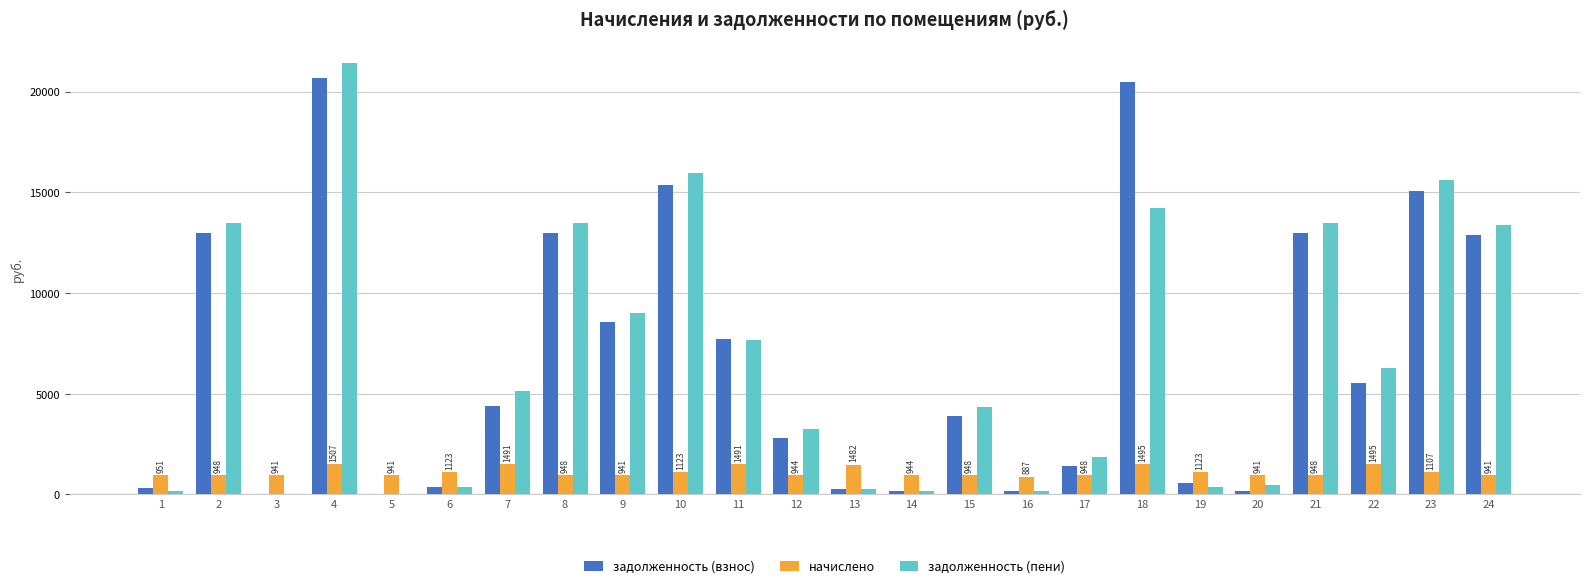

The value of начислено at 14 is 944.5. True or false?

True